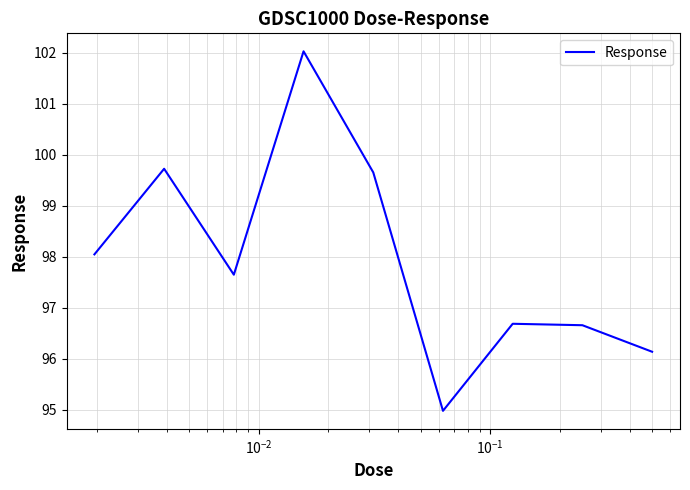

What is the average value?

97.9